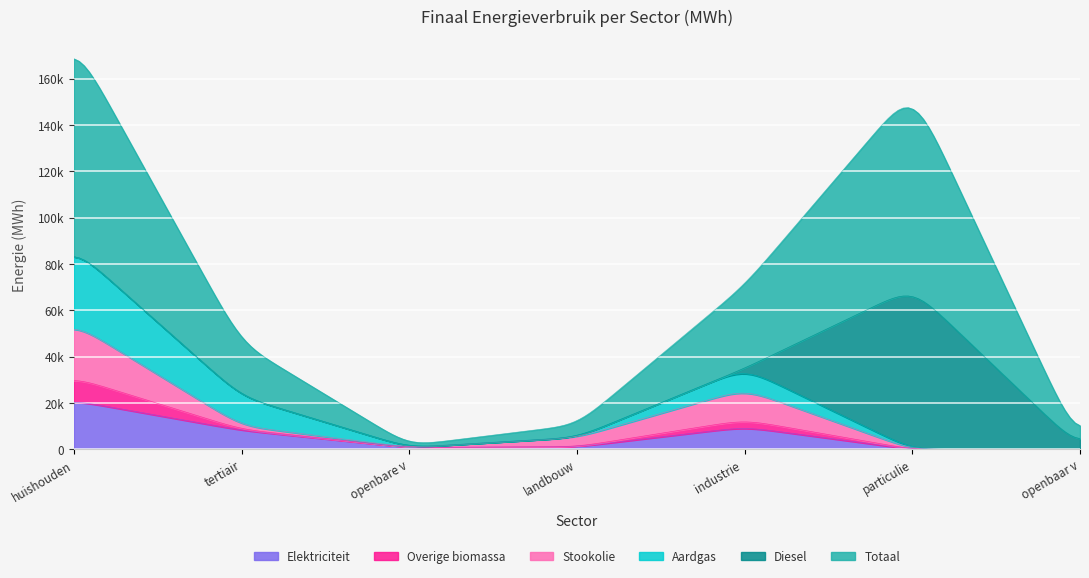

True or false: Elektriciteit and Stookolie cross at least once.

True